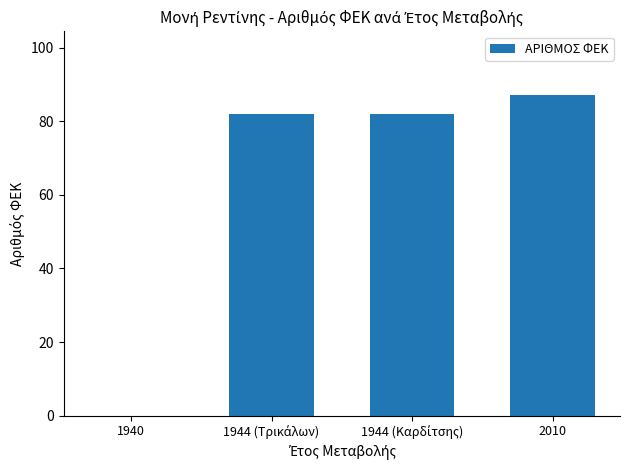

What is the maximum value shown in the chart?

87